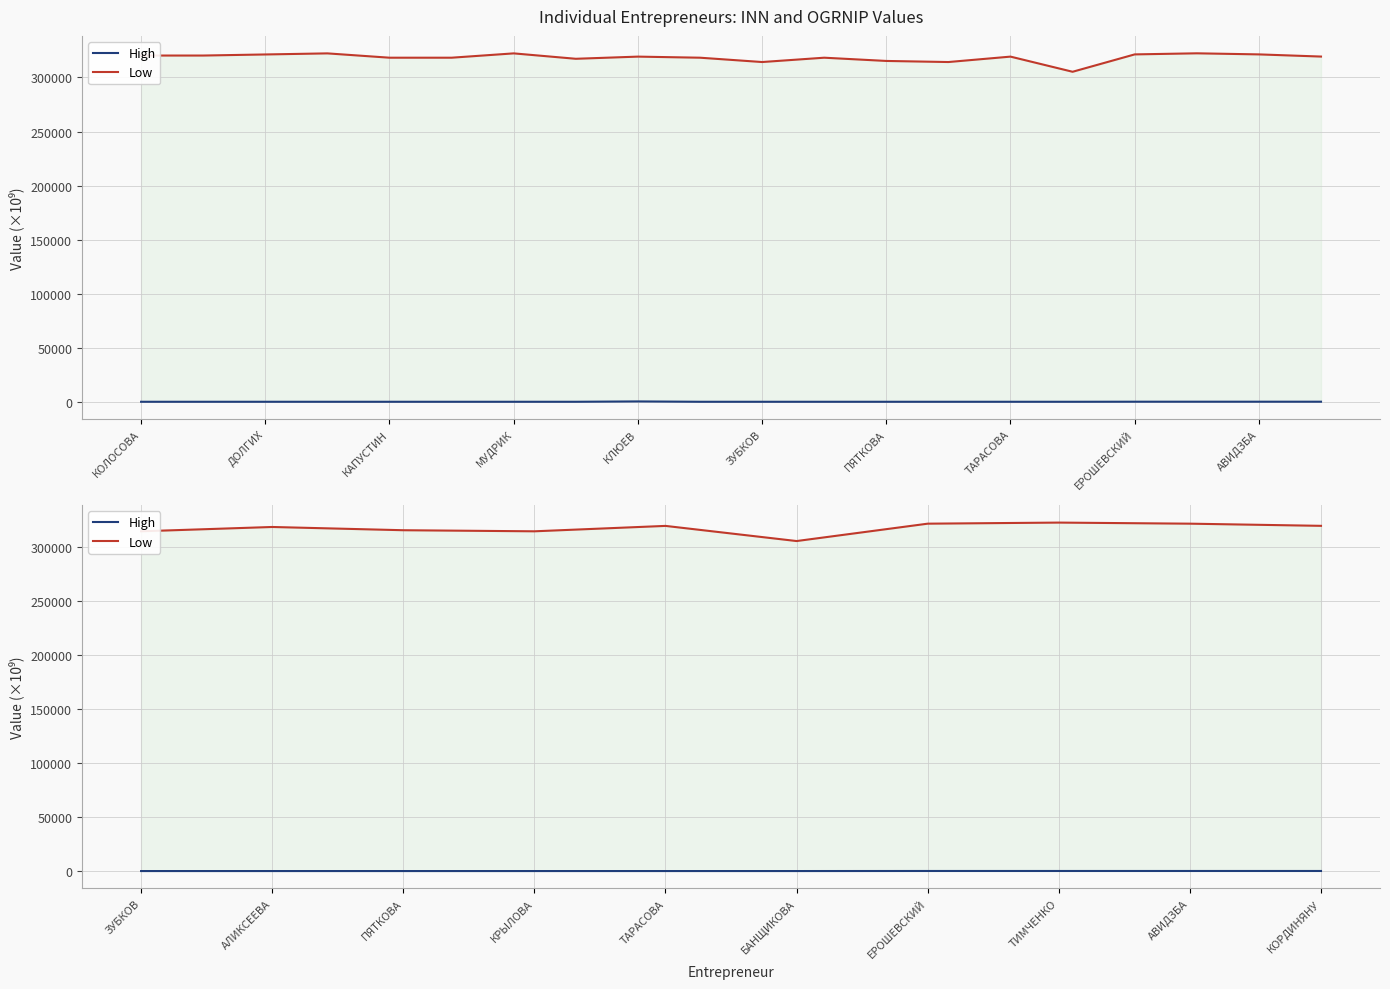

True or false: Low and High intersect in this chart.

False